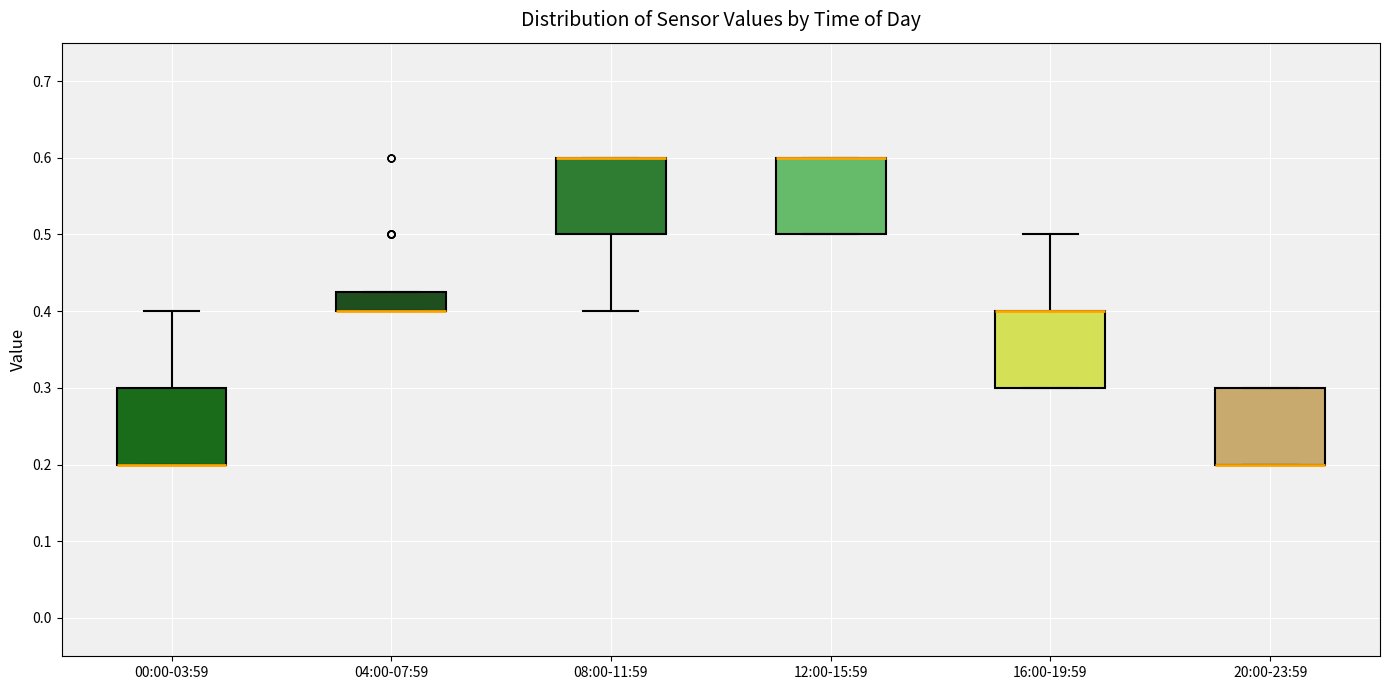

Reading left to right, read every box against the y-axis: the position of its median line, the range the box covers, and the ends of its whiskers. The values are not printed on the chart, so give them approximately, as read against the axis.

00:00-03:59: median 0.20 (drawn on the box's lower edge), box 0.20 to 0.30, whiskers 0.20 to 0.40
04:00-07:59: median 0.40 (drawn on the box's lower edge), box 0.40 to 0.43, whiskers 0.40 to 0.43
08:00-11:59: median 0.60 (drawn on the box's upper edge), box 0.50 to 0.60, whiskers 0.40 to 0.60
12:00-15:59: median 0.60 (drawn on the box's upper edge), box 0.50 to 0.60, whiskers 0.50 to 0.60
16:00-19:59: median 0.40 (drawn on the box's upper edge), box 0.30 to 0.40, whiskers 0.30 to 0.50
20:00-23:59: median 0.20 (drawn on the box's lower edge), box 0.20 to 0.30, whiskers 0.20 to 0.30